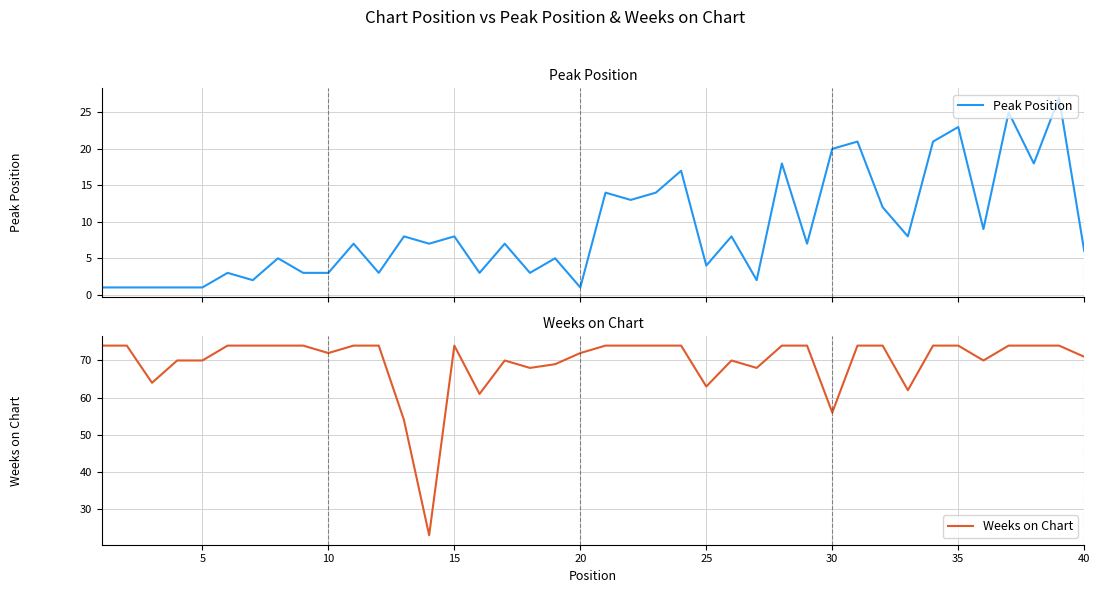

What is the maximum value for Peak Position?

27